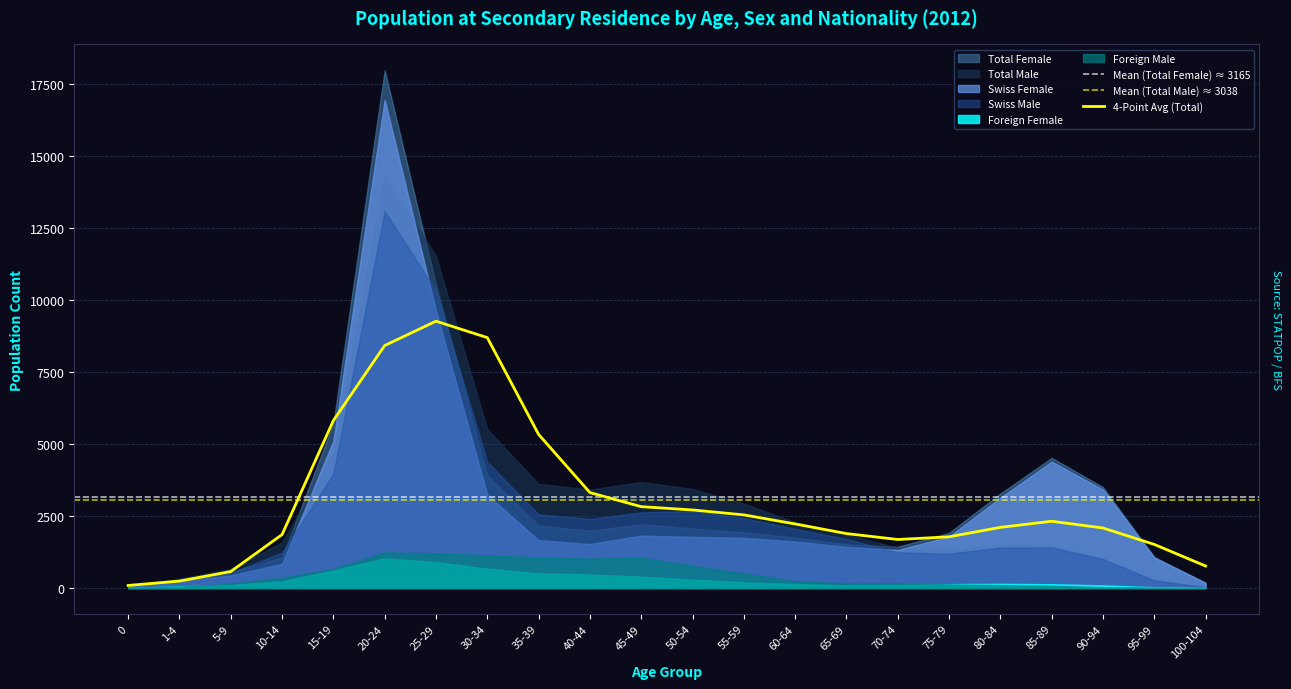

What is the label of the 18th point from the right?

15-19